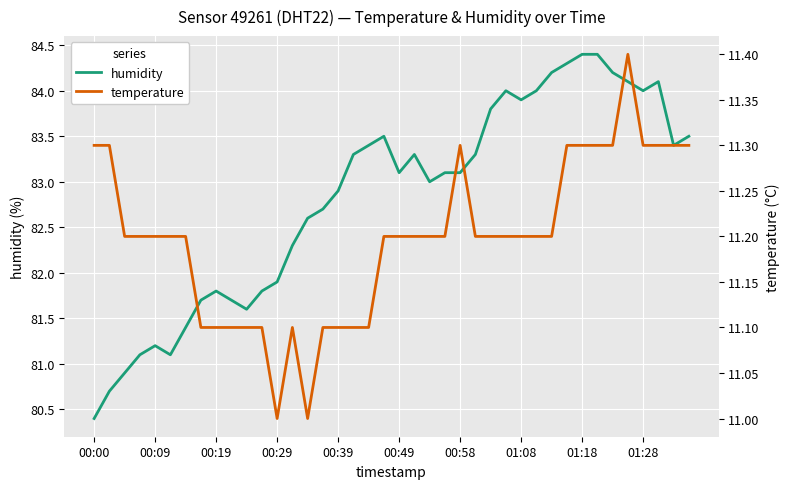

What is the smallest value displayed?

11.0